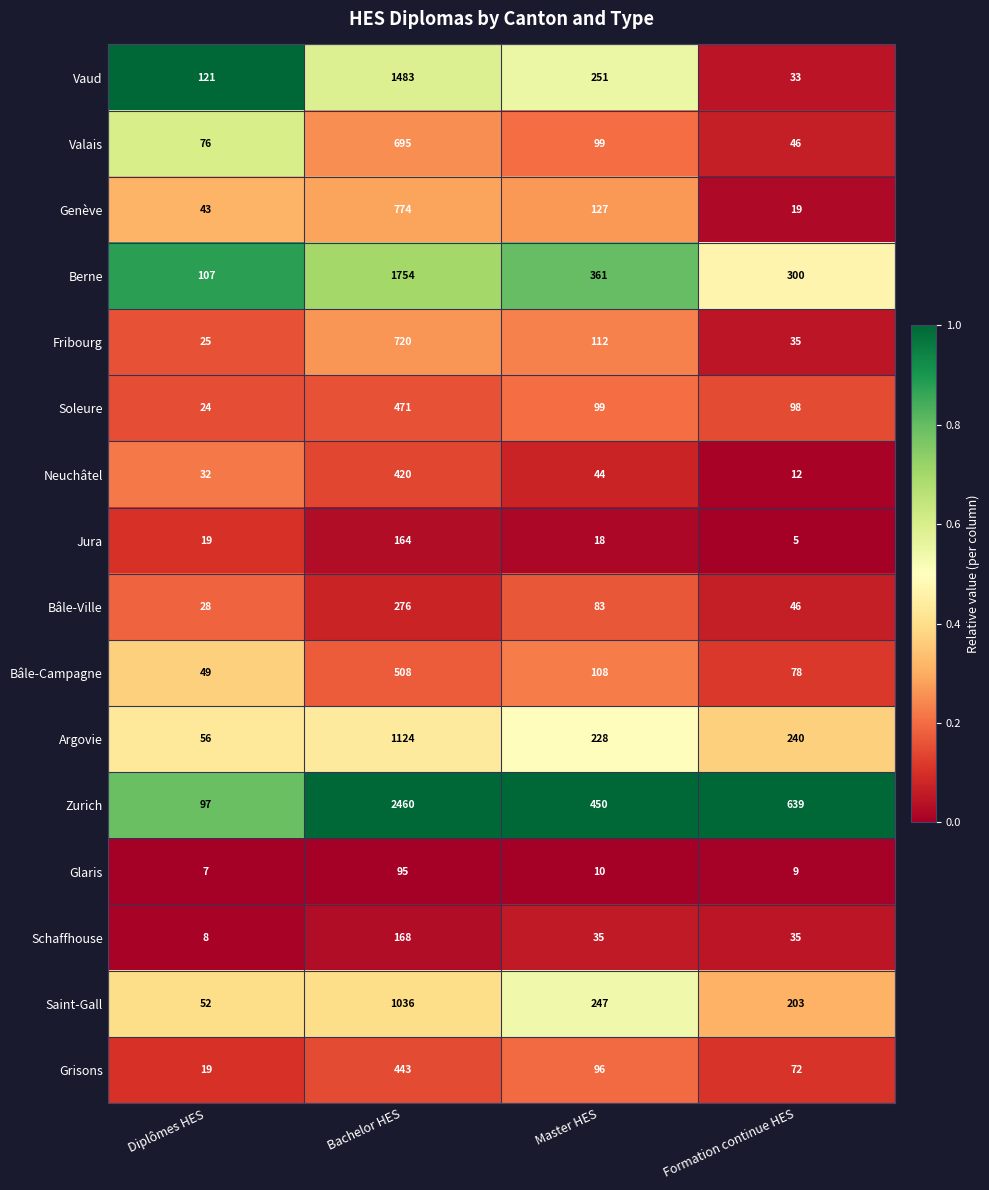

Which category has the highest value across all series?

Bachelor HES